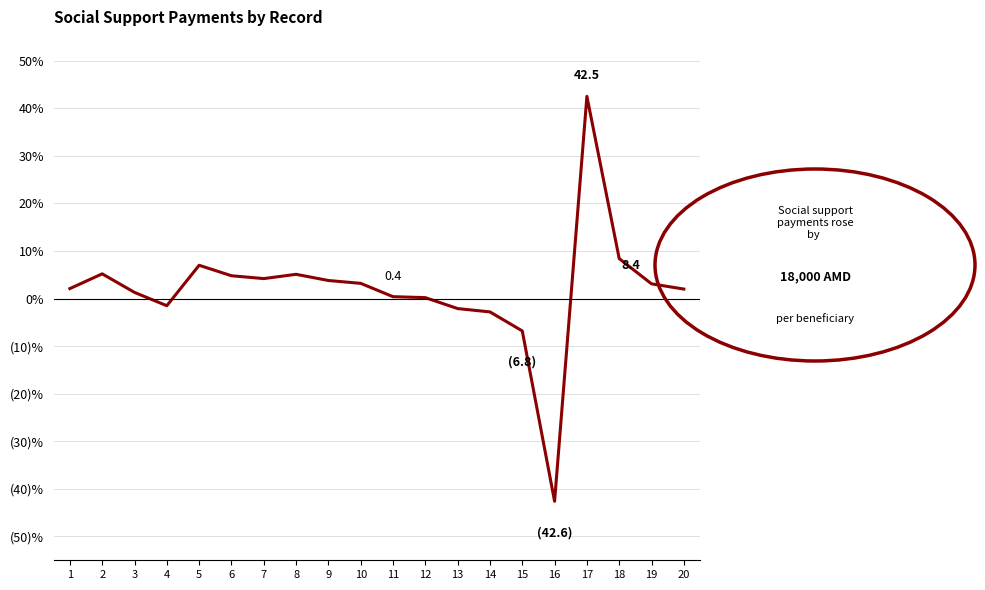

Does the chart display data point markers on the line(s)?

No